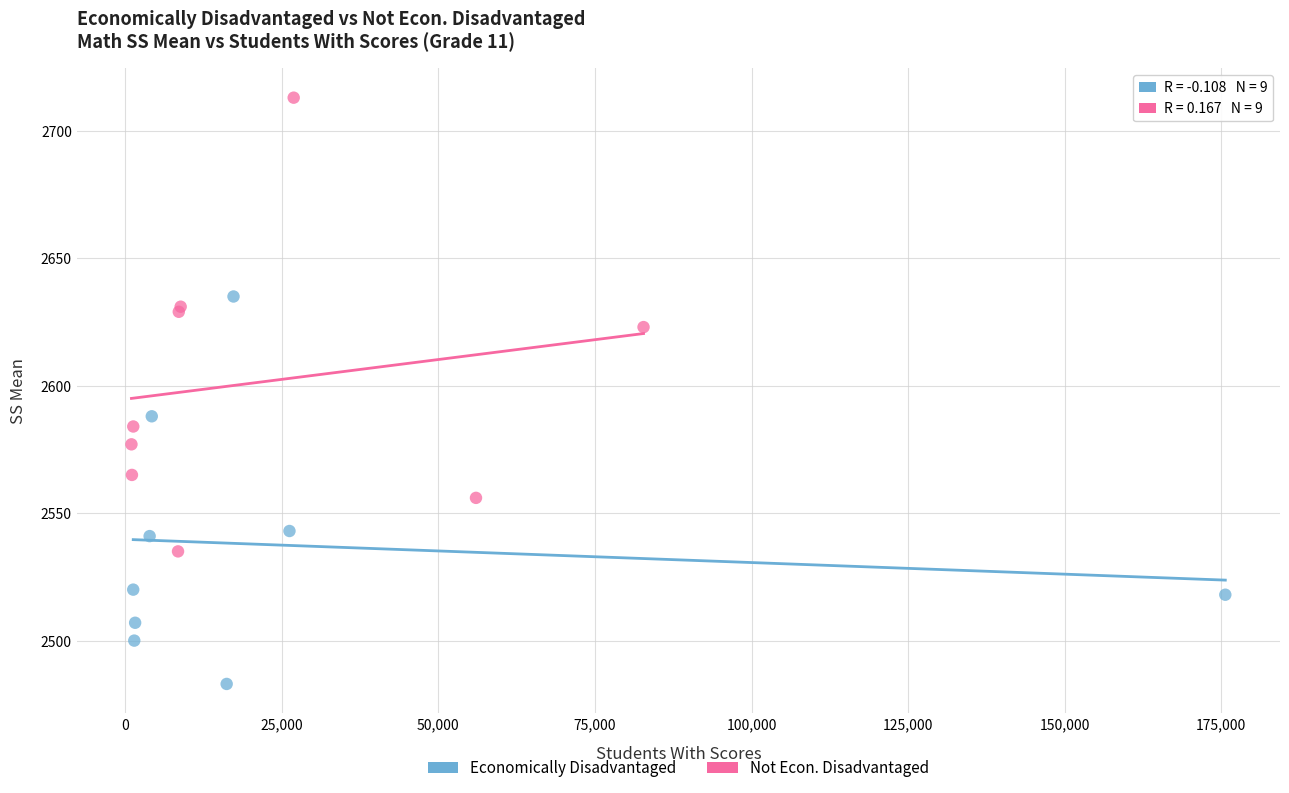

Which series reaches the minimum Y coordinate?

Economically Disadvantaged